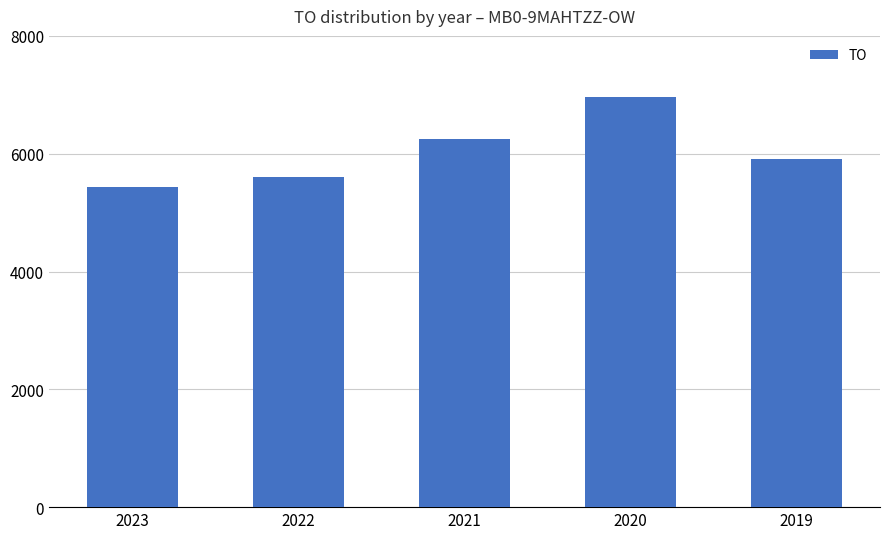

What is the change in value from 2023 to 2020?

+1533